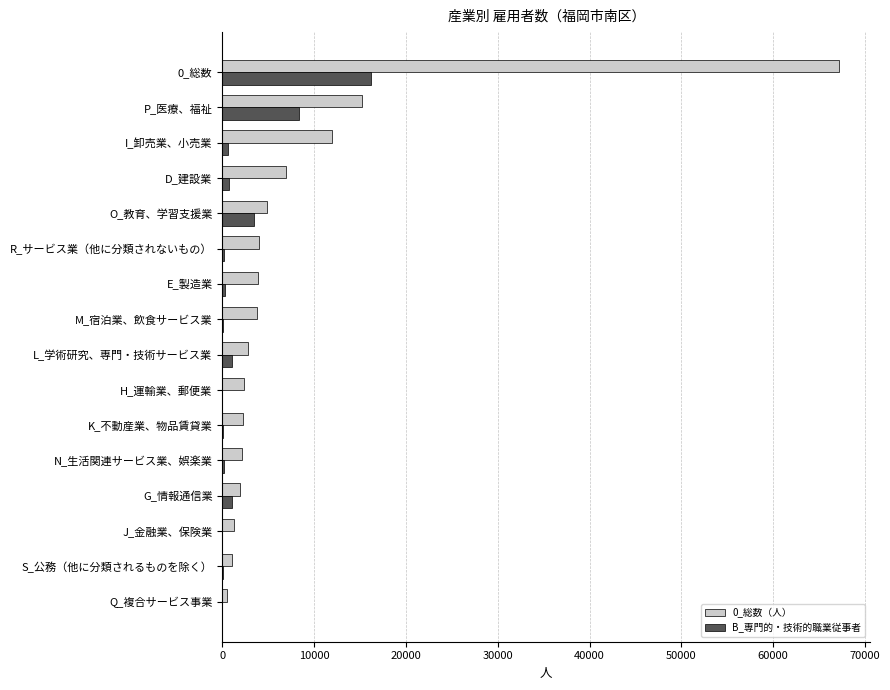

Count the number of data series in this chart.

2